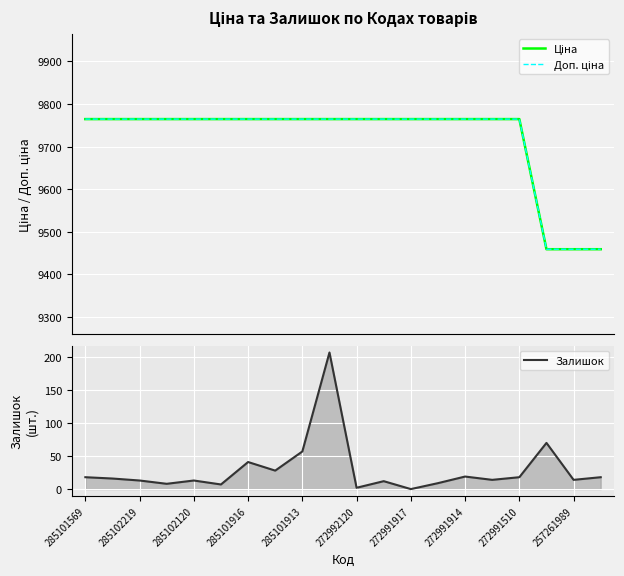

How many interior local peaks does the Залишок series have?

6